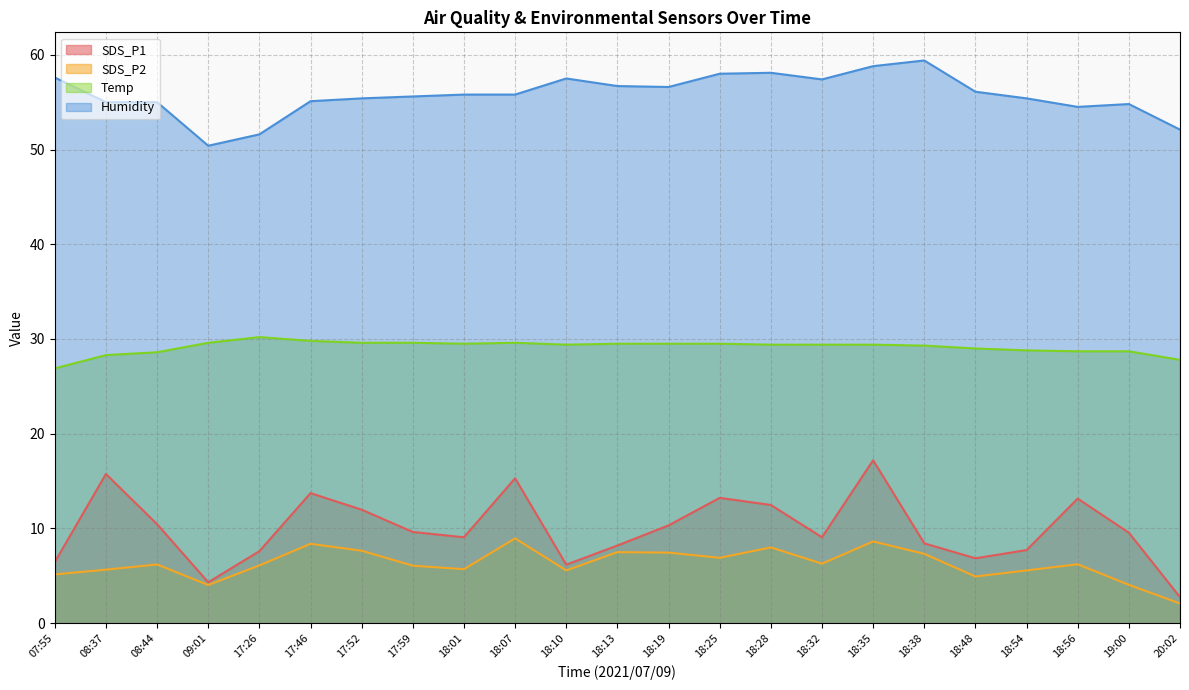

Reading left to right, list all the values displayed in this chart.

SDS_P1: 6.5	15.8	10.4	4.3	7.6	13.7	12.0	9.6	9.1	15.3	6.2	8.2	10.3	13.2	12.5	9.1	17.2	8.4	6.8	7.7	13.2	9.6	2.8
SDS_P2: 5.2	5.7	6.2	4.0	6.1	8.4	7.7	6.1	5.7	8.9	5.6	7.5	7.5	6.9	8.0	6.3	8.6	7.3	4.9	5.6	6.2	4.0	2.1
Temp: 26.9	28.3	28.6	29.6	30.2	29.8	29.6	29.6	29.5	29.6	29.4	29.5	29.5	29.5	29.4	29.4	29.4	29.3	29.0	28.8	28.7	28.7	27.8
Humidity: 57.6	55.0	55.0	50.4	51.6	55.1	55.4	55.6	55.8	55.8	57.5	56.7	56.6	58.0	58.1	57.4	58.8	59.4	56.1	55.4	54.5	54.8	52.1